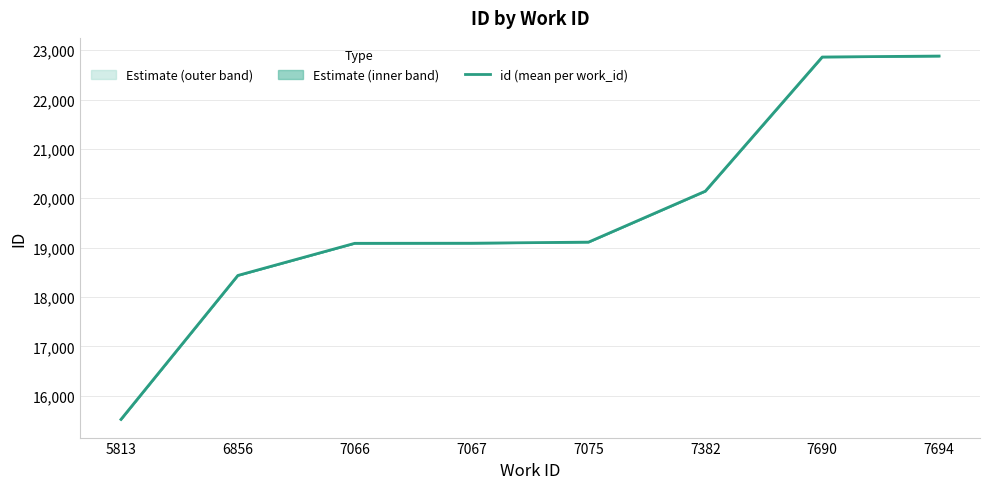

Between 7690 and 6856, which is larger?

7690